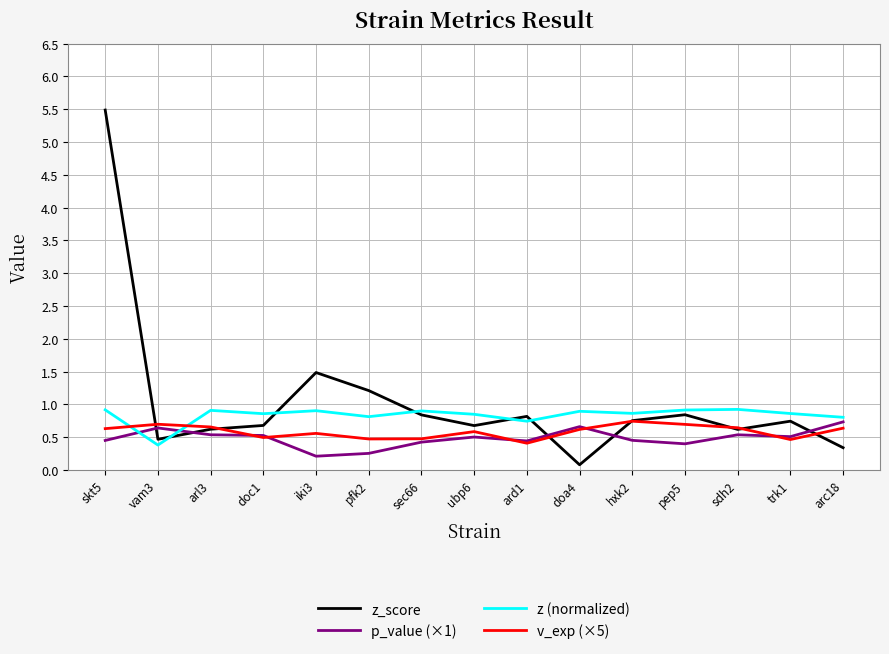

How many categories are shown in the chart?

15